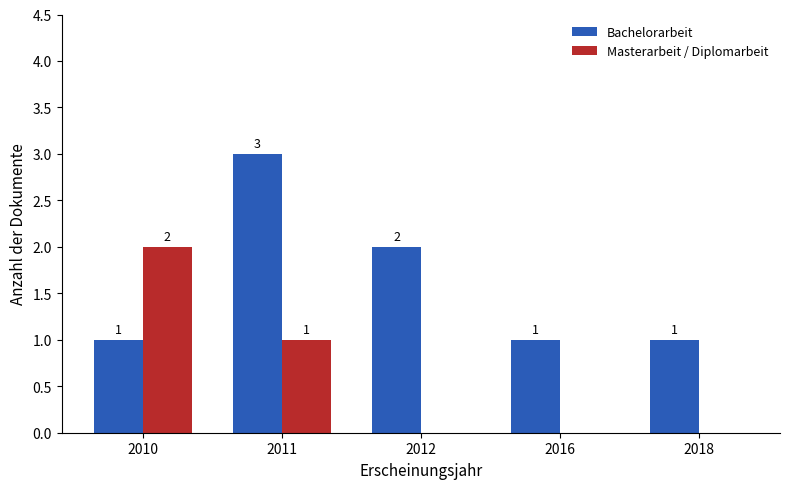

Between 2010 and 2011, which series saw the biggest shift?

Bachelorarbeit